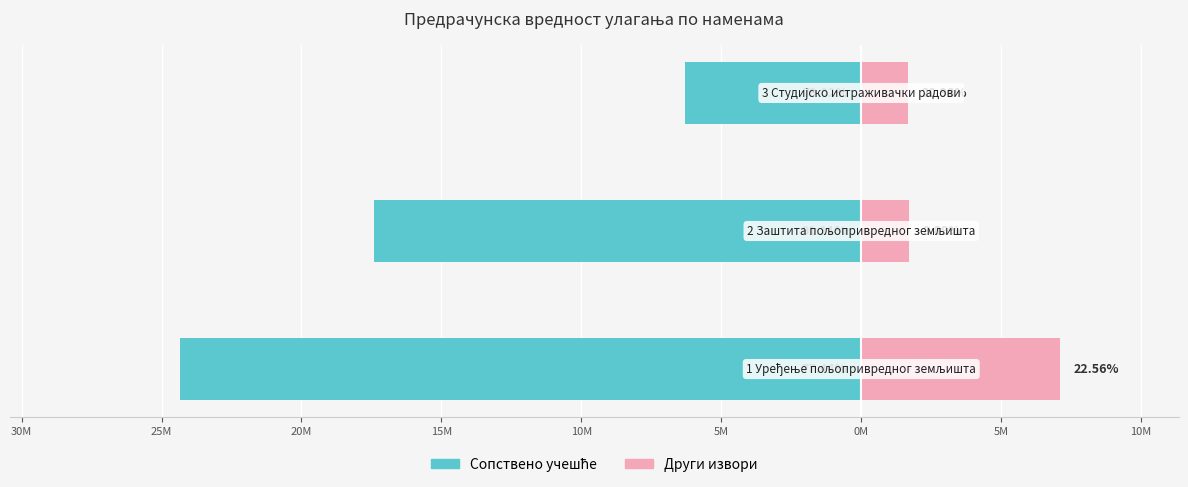

What is the maximum value shown in the chart?

7086000